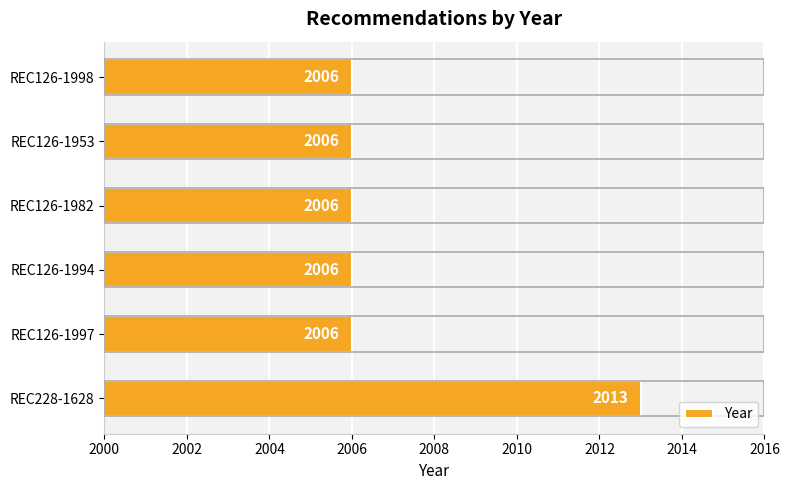

How many bars are there in total?

6